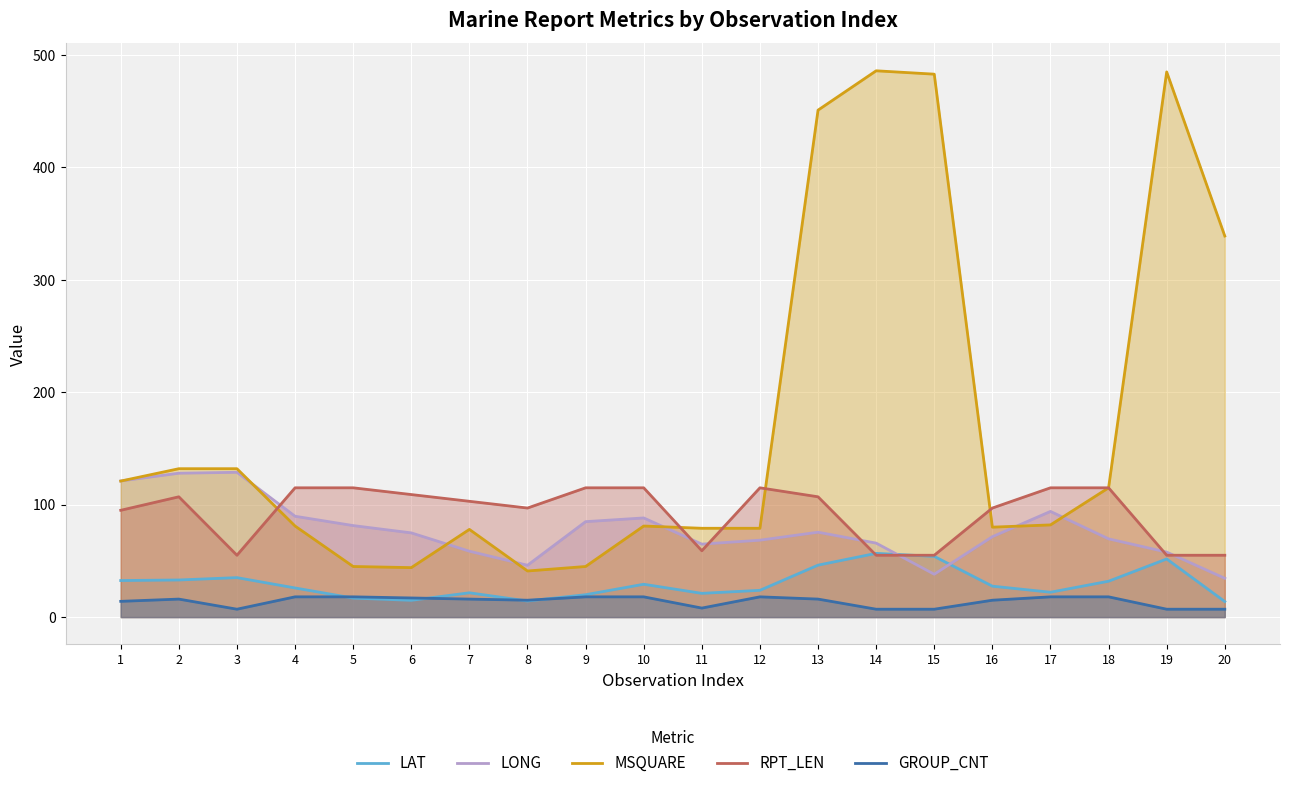

Count the number of data series in this chart.

5